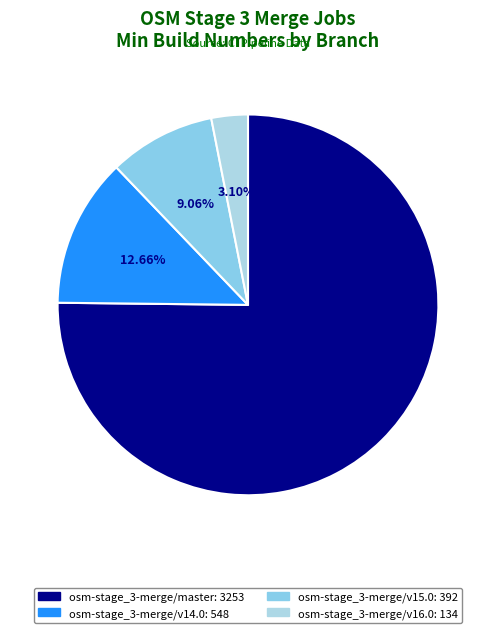

How many slices are in this pie chart?

4